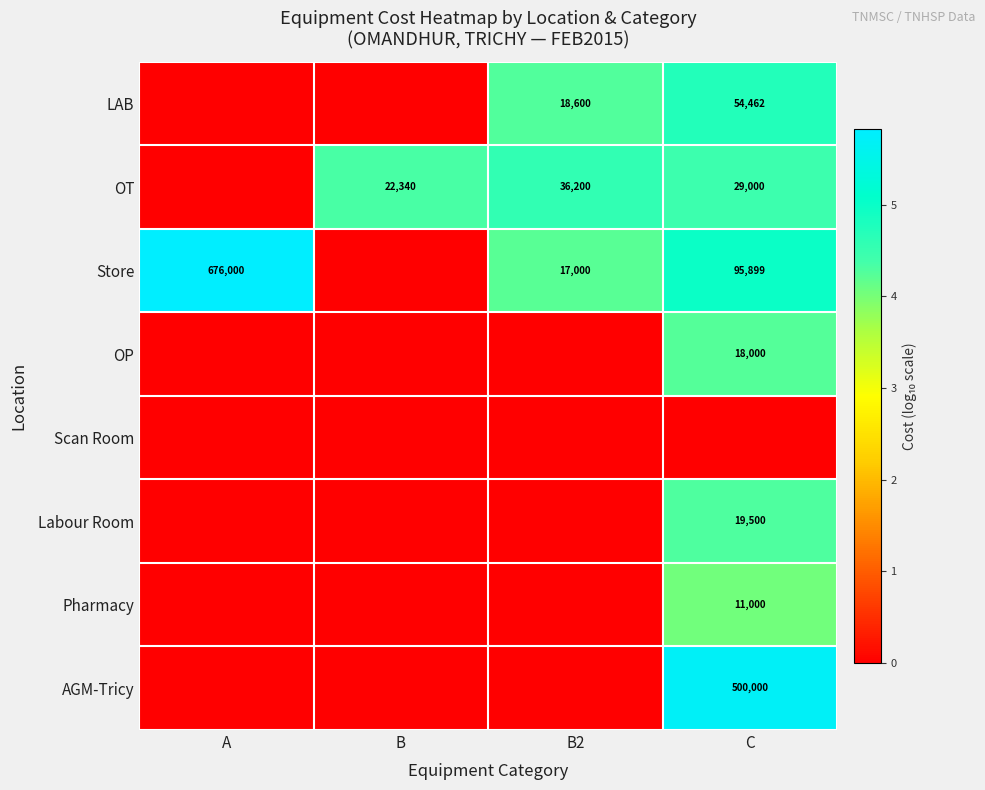

At how many categories does at least one series exceed 5?

2